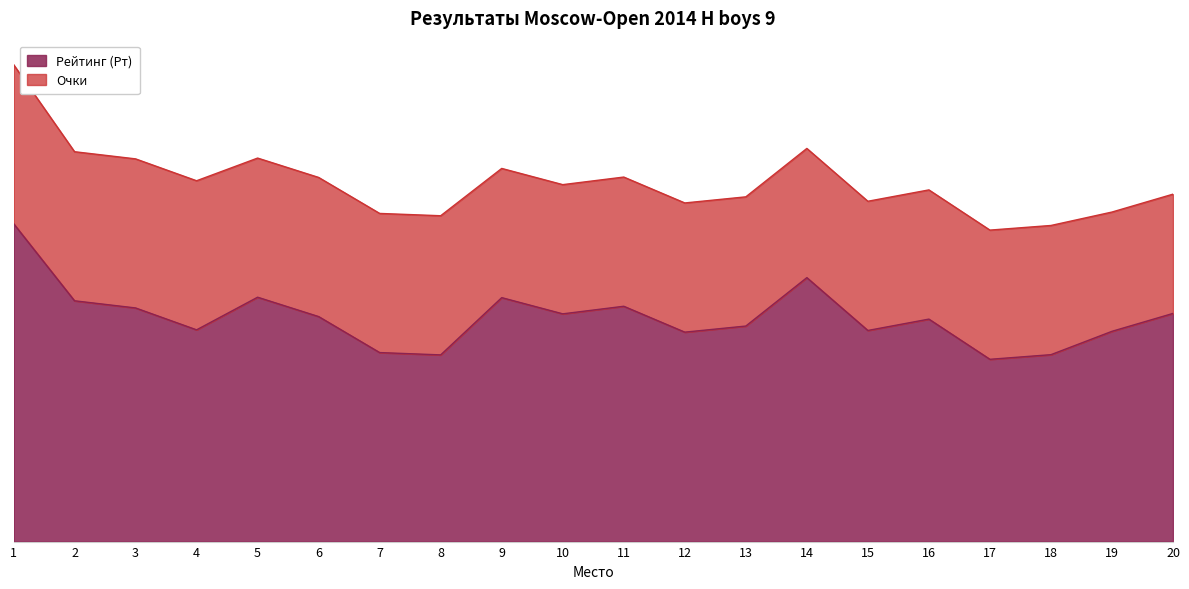

What is the average value?

1066